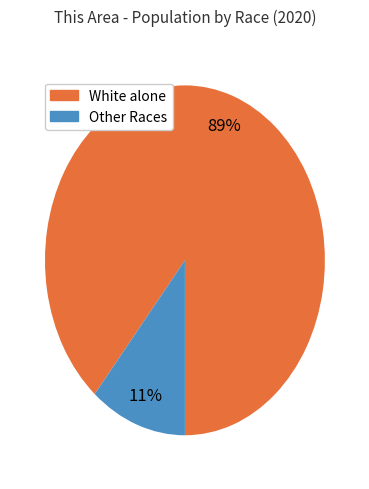

True or false: Other Races accounts for 11% of the total.

True